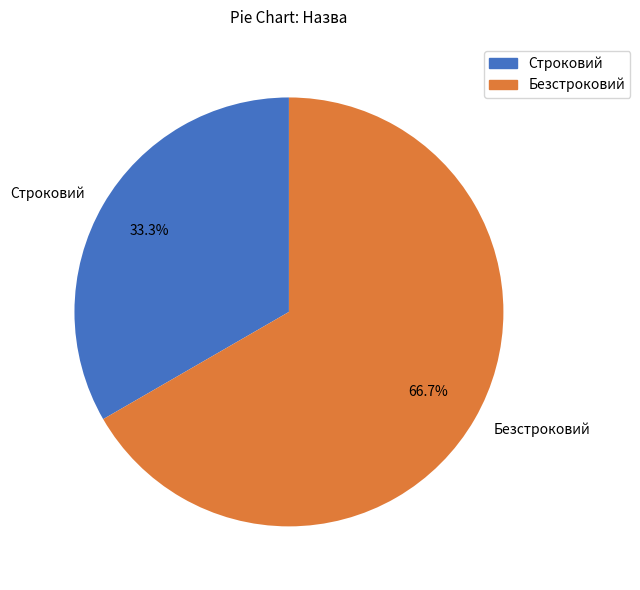

Rank the categories by value from lowest to highest.

Строковий, Безстроковий